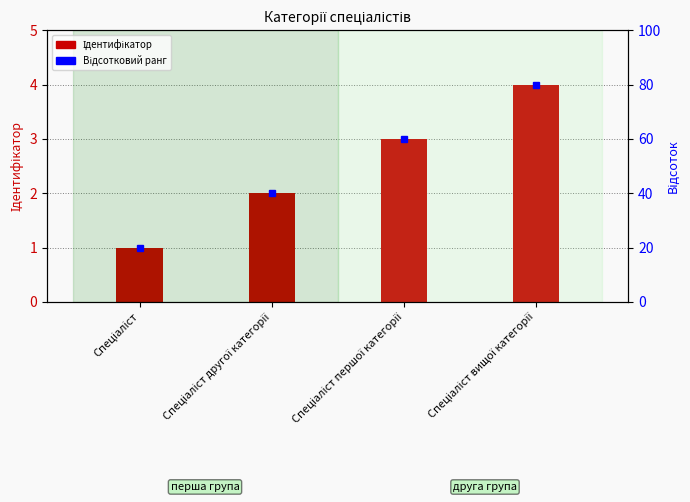

At which category does the chart reach its minimum across all series?

Спеціаліст